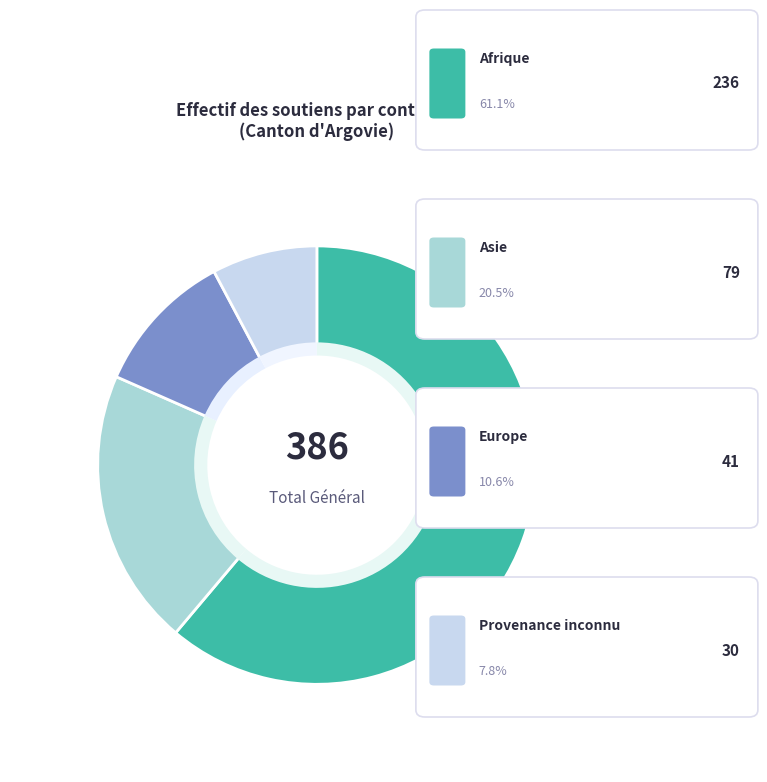

The Asie slice represents 20% of the pie. True or false?

True